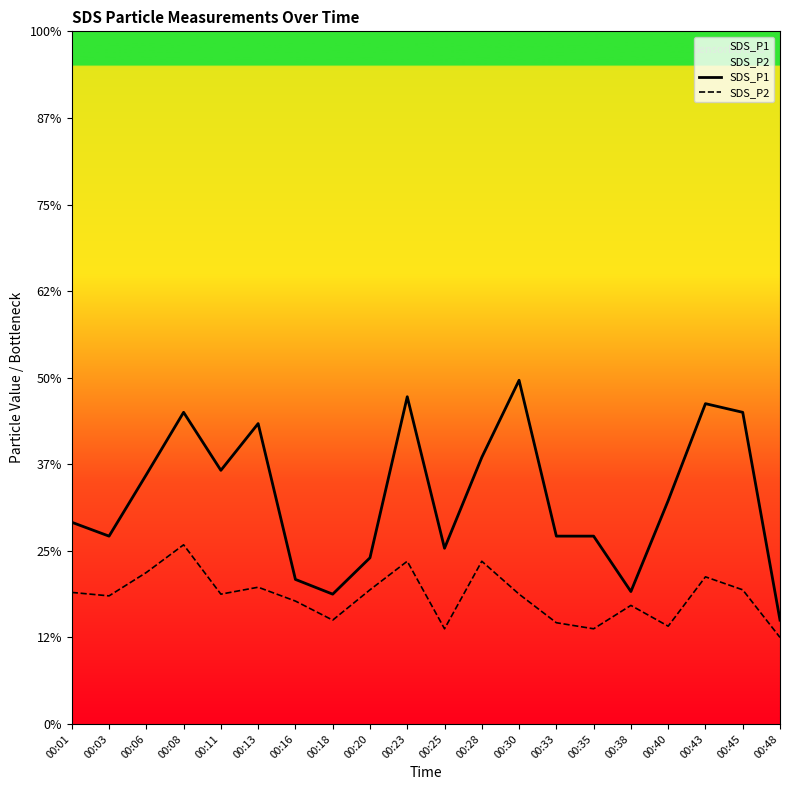

Is this an area chart (filled region under the line)?

No